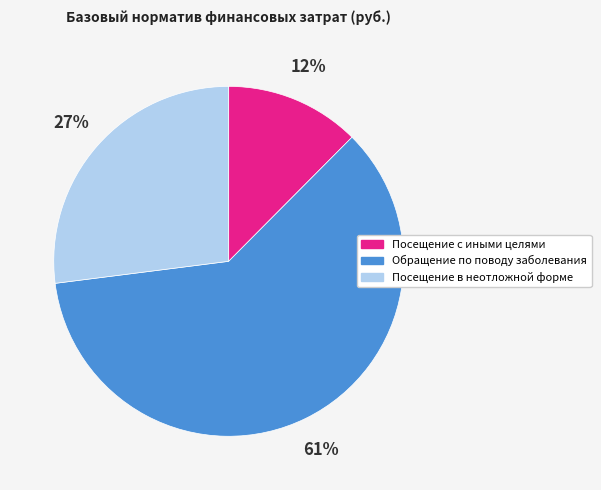

To the nearest percent, what portion does Посещение с иными целями represent?

12%